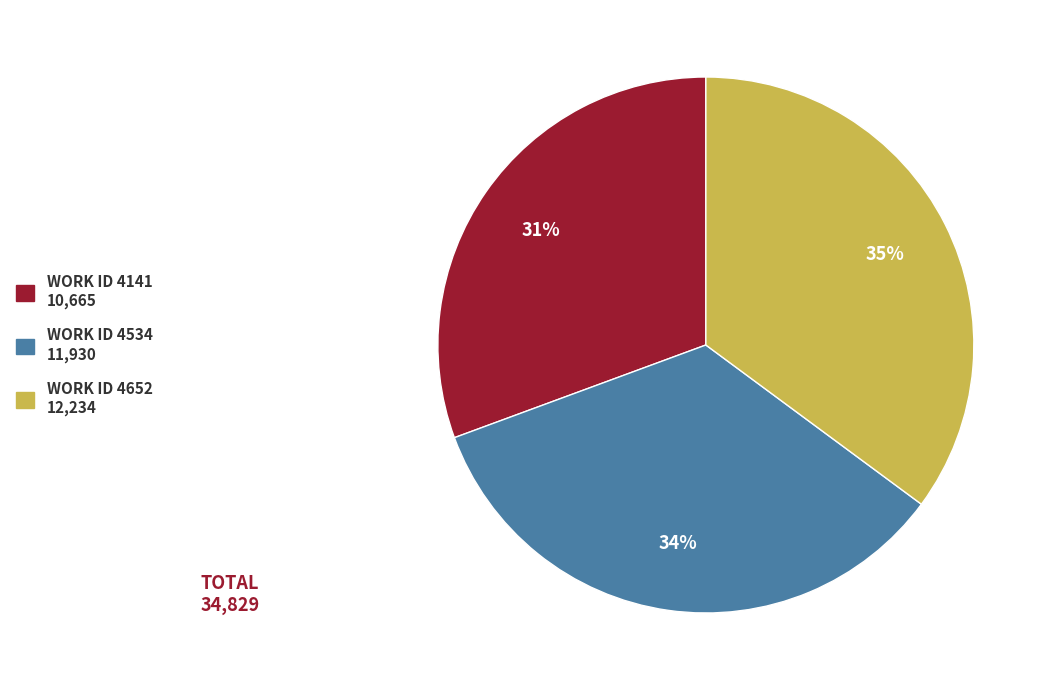

To the nearest percent, what is the average slice percentage?

33%